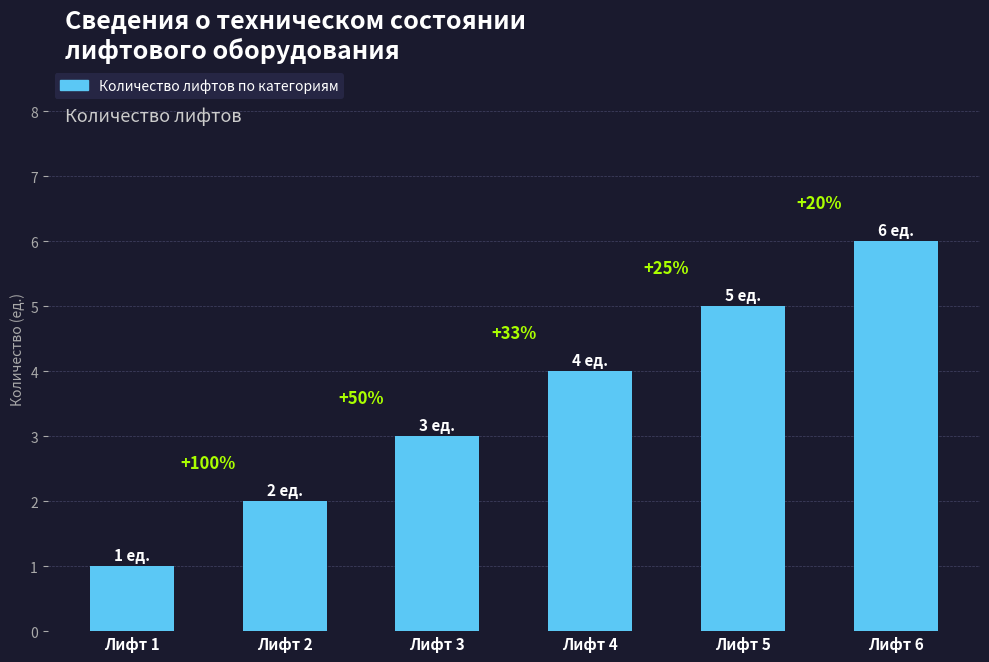

Read the value at Лифт 2.

2